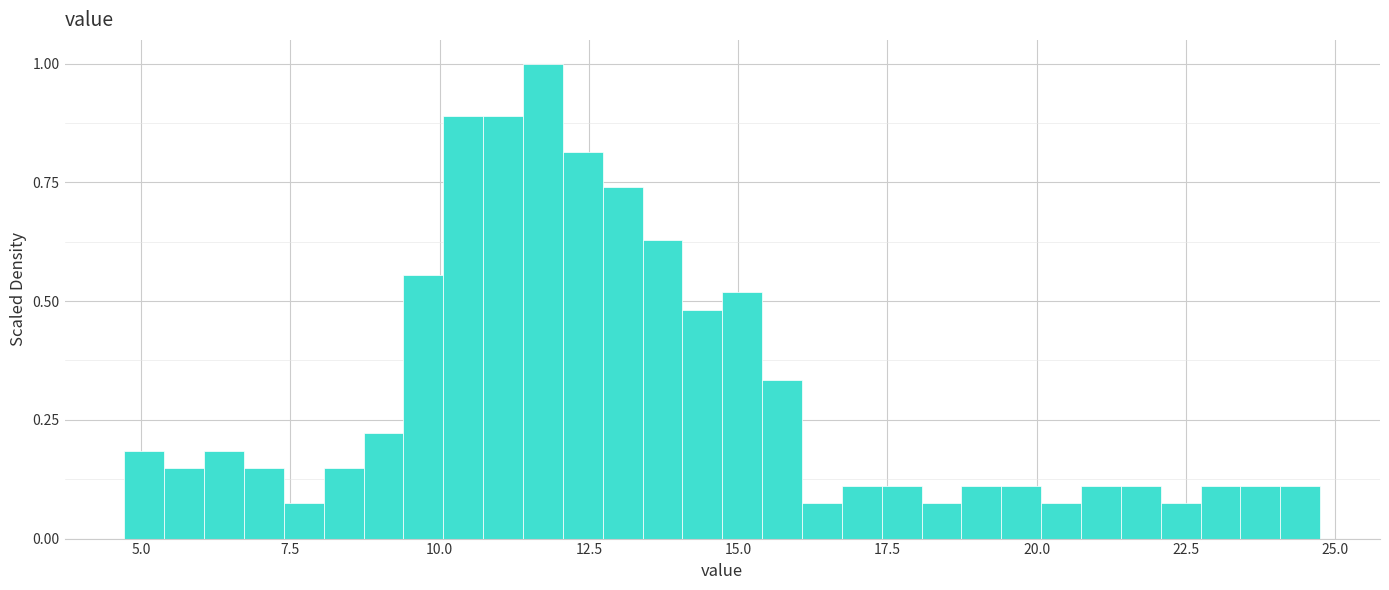

Read against the x-axis, roughly where is the centre of the tallest bar?

11.5